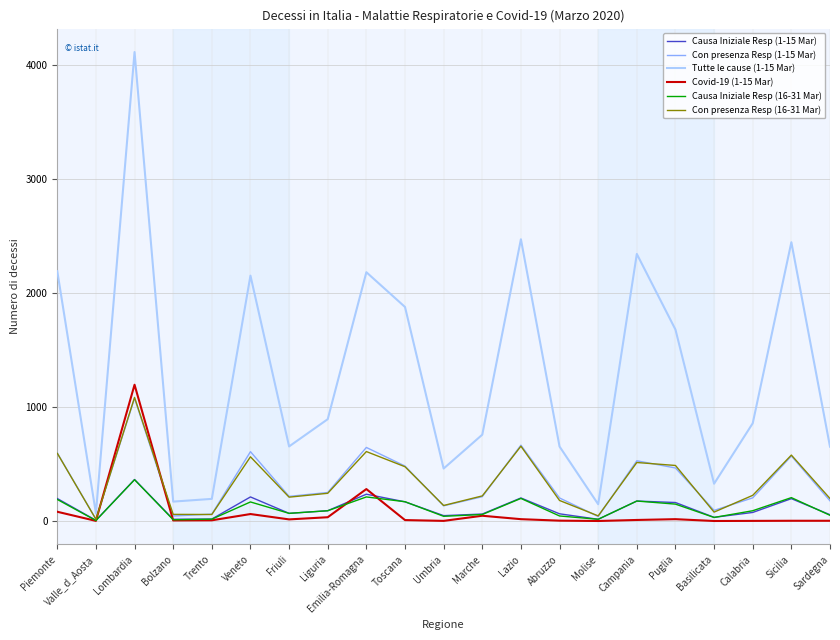

What is the spread (max minus min) of values at Lombardia?

3751